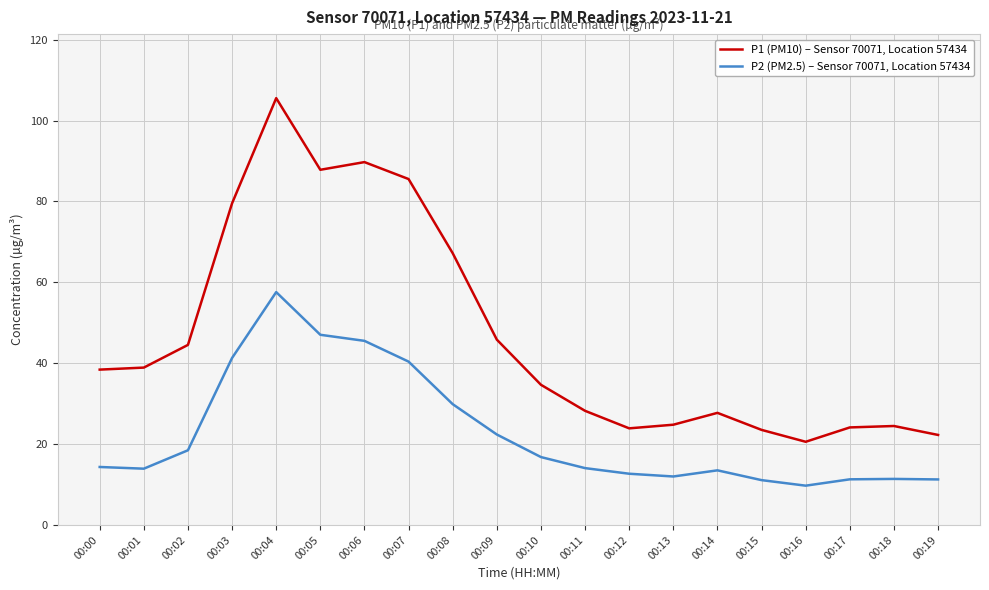

Where does the P1 (PM10) – Sensor 70071, Location 57434 series first go above 38?

00:00